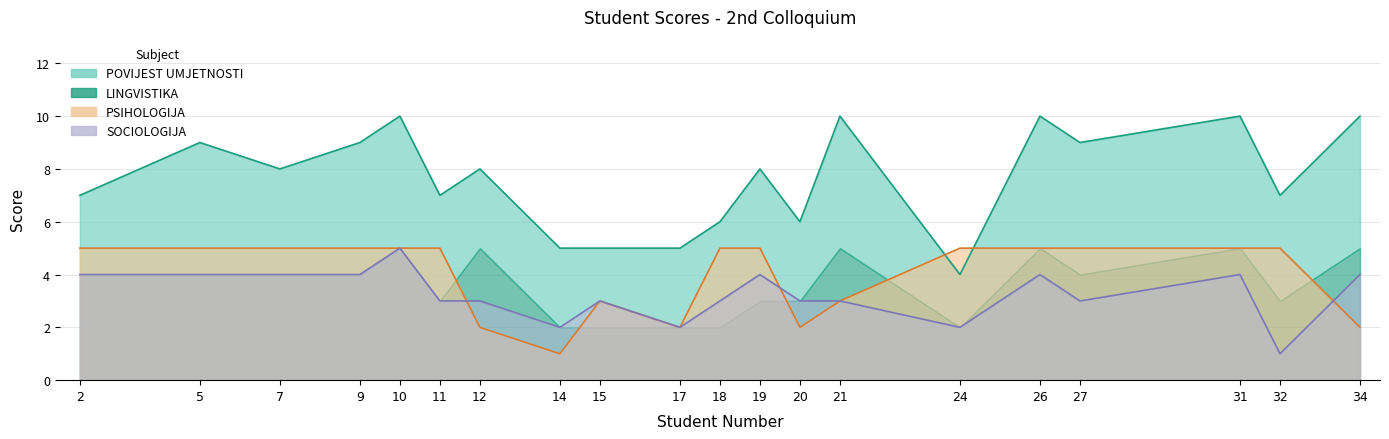

At which label does SOCIOLOGIJA reach its minimum?

32